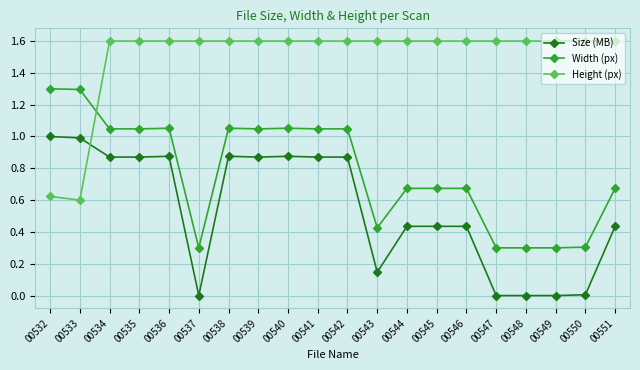

What is the maximum value for Width (px)?

1.3